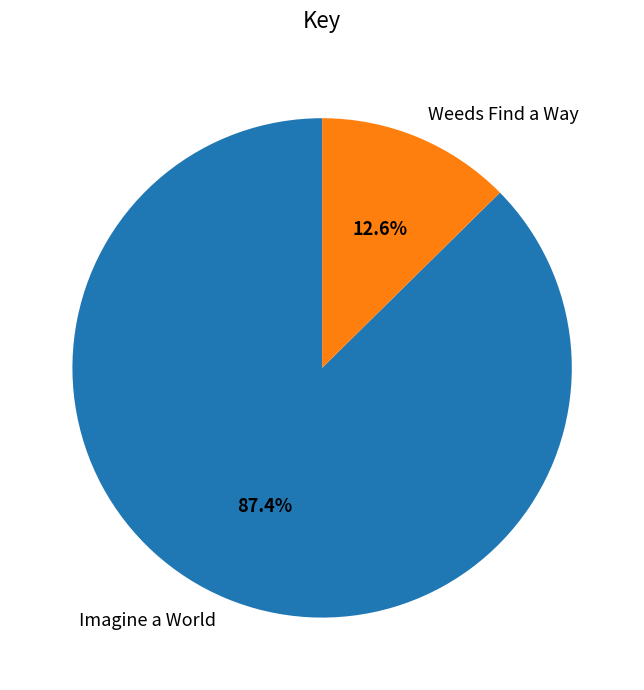

Which category accounts for the majority?

Imagine a World